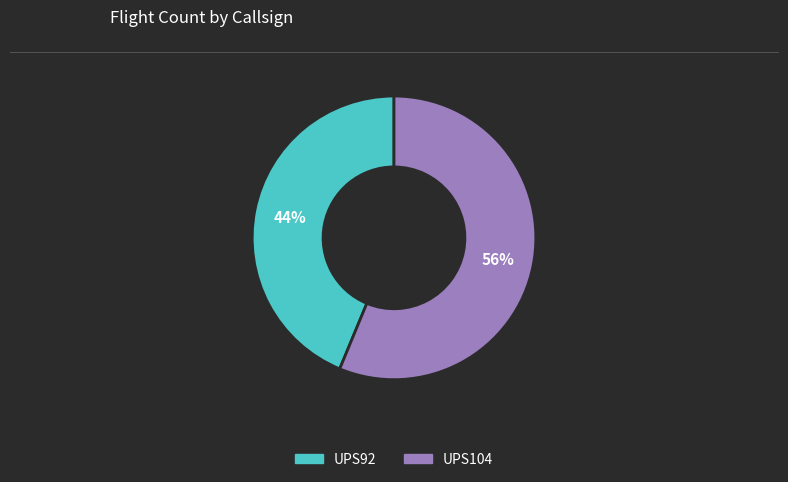

What is the smallest slice in the pie chart?

UPS92